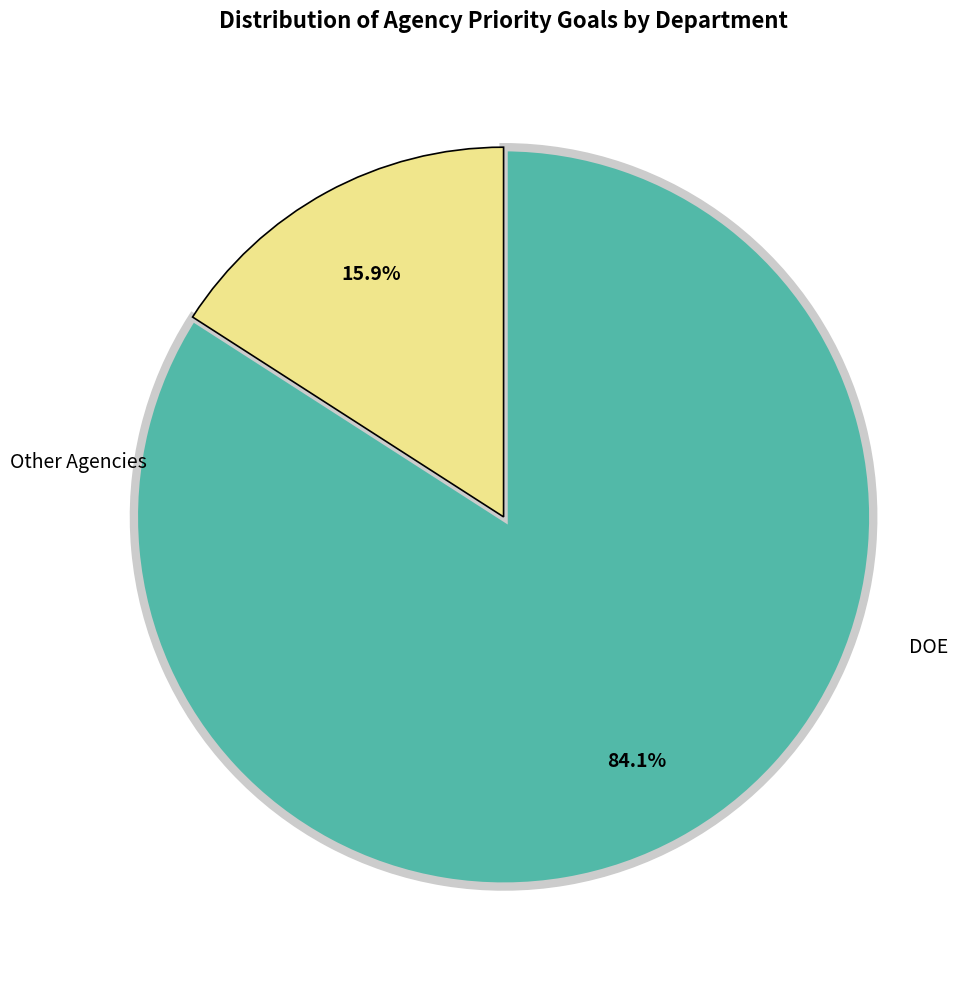

Does any single category account for the majority?

Yes